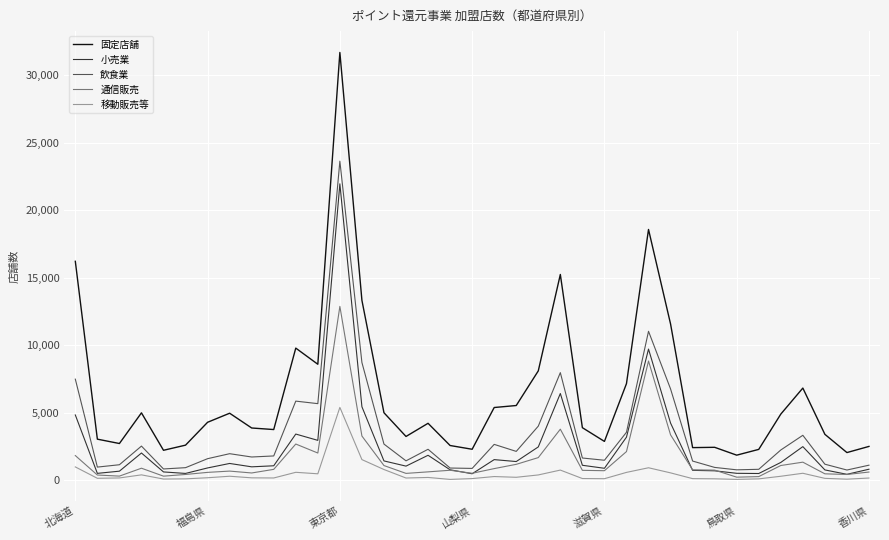

Which series has the largest total across all categories?

固定店舗